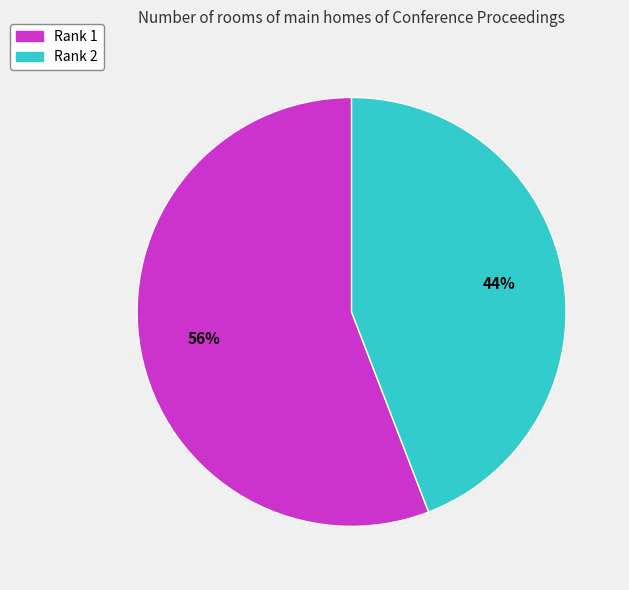

Is there a majority slice in this chart?

Yes